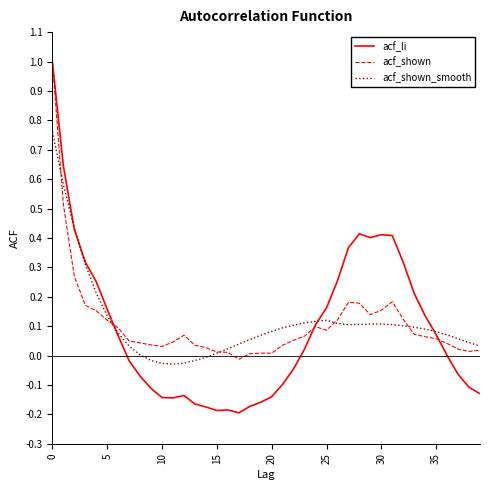

How many lines are shown in the chart?

3